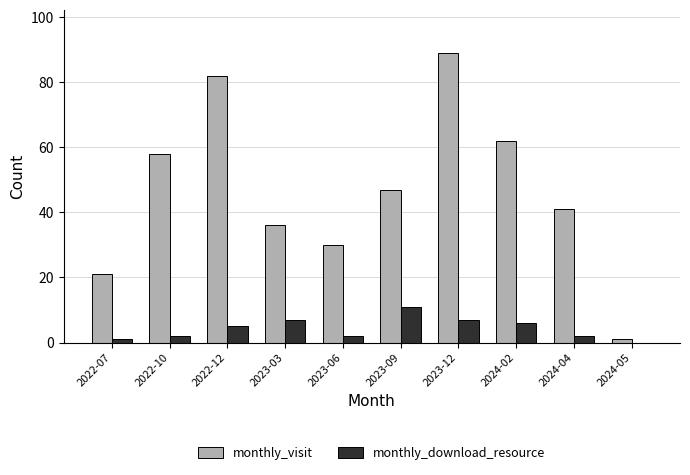

The monthly_download_resource series shows 1 at 2024-02. True or false?

False